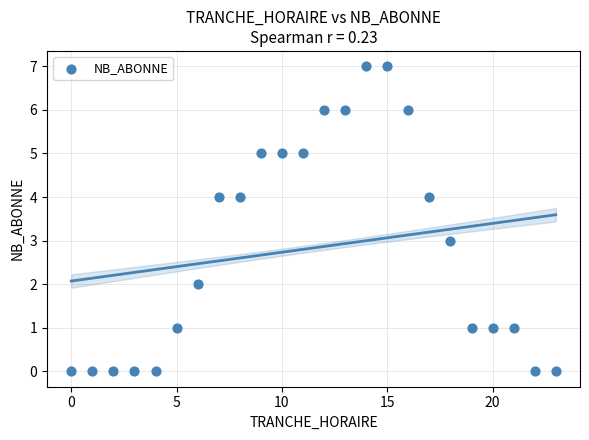

What is the range of X values (max minus min)?

23